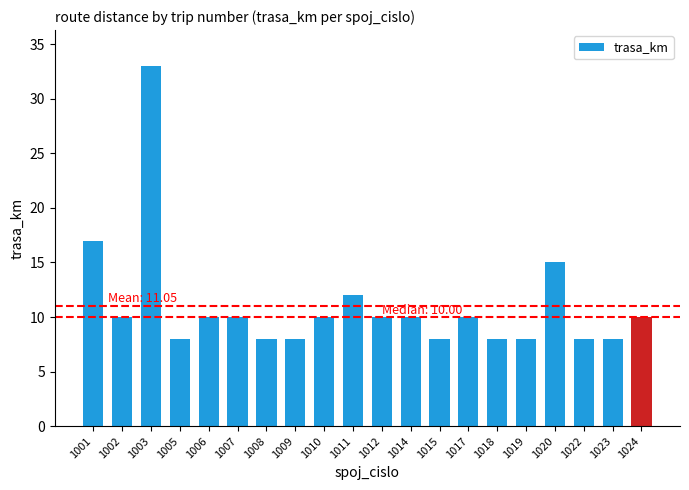

What is the value of the 5th bar from the left?

10